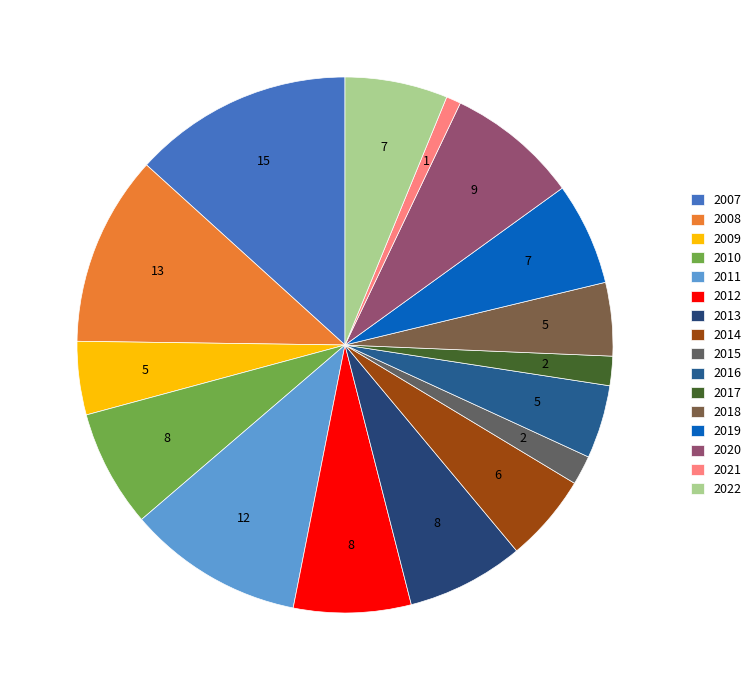

Count the number of slices in the pie.

16